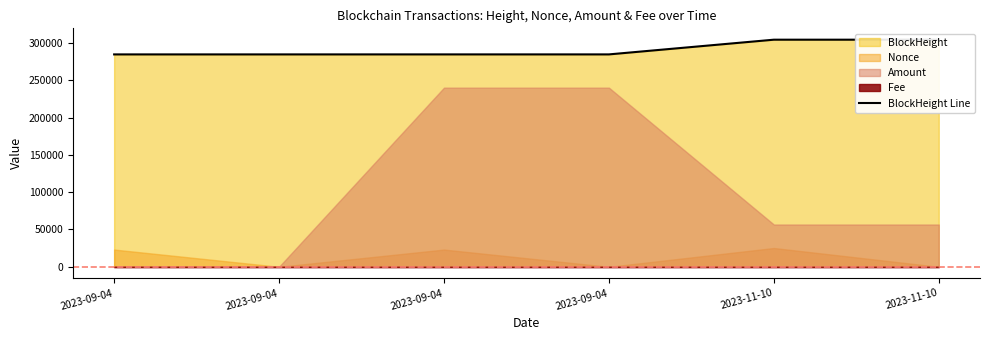

The value at 2023-11-10 is 448759. True or false?

False